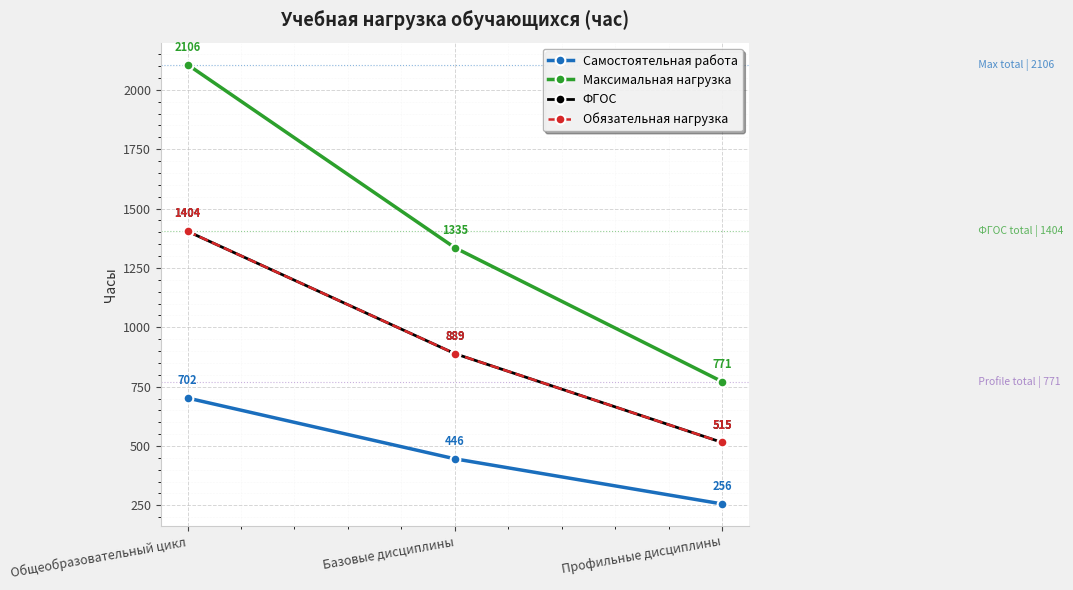

What is the total value across all series at Общеобразовательный цикл?

5616